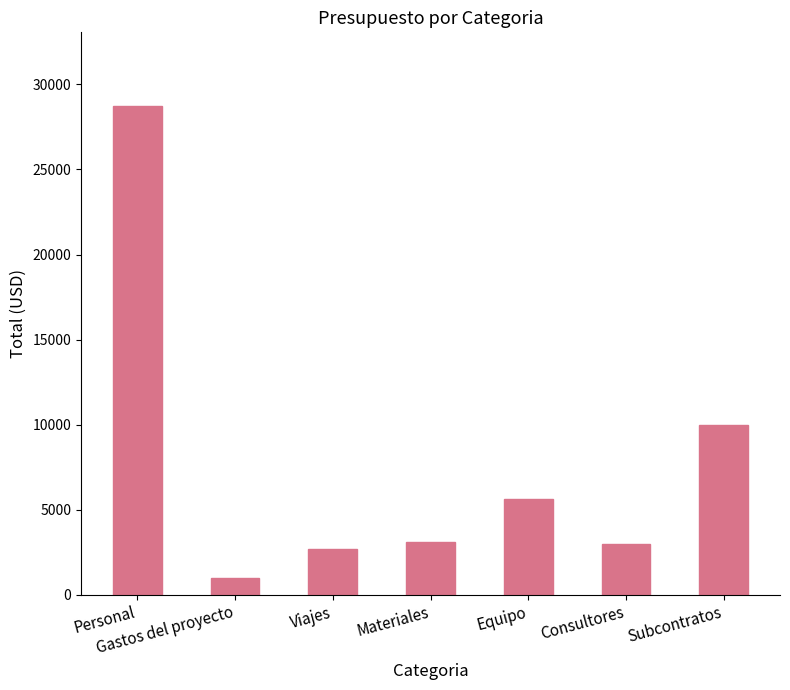

What is the value of the 1st bar from the left?

28750